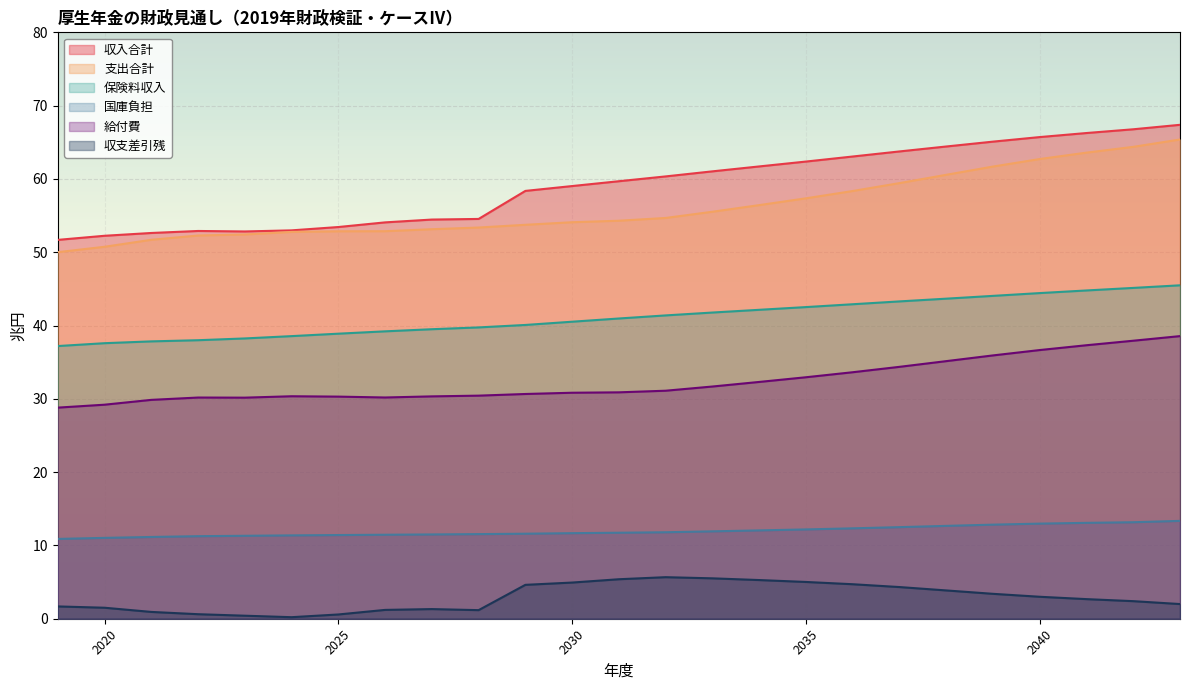

How many lines are shown in the chart?

6